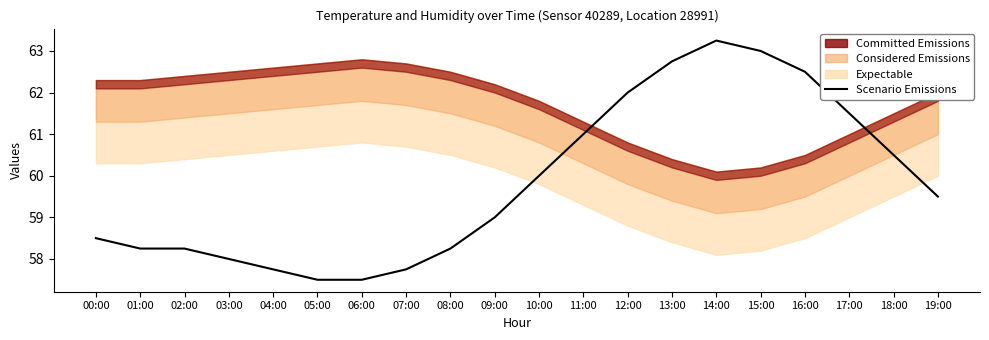

Where is the first local maximum?

14:00